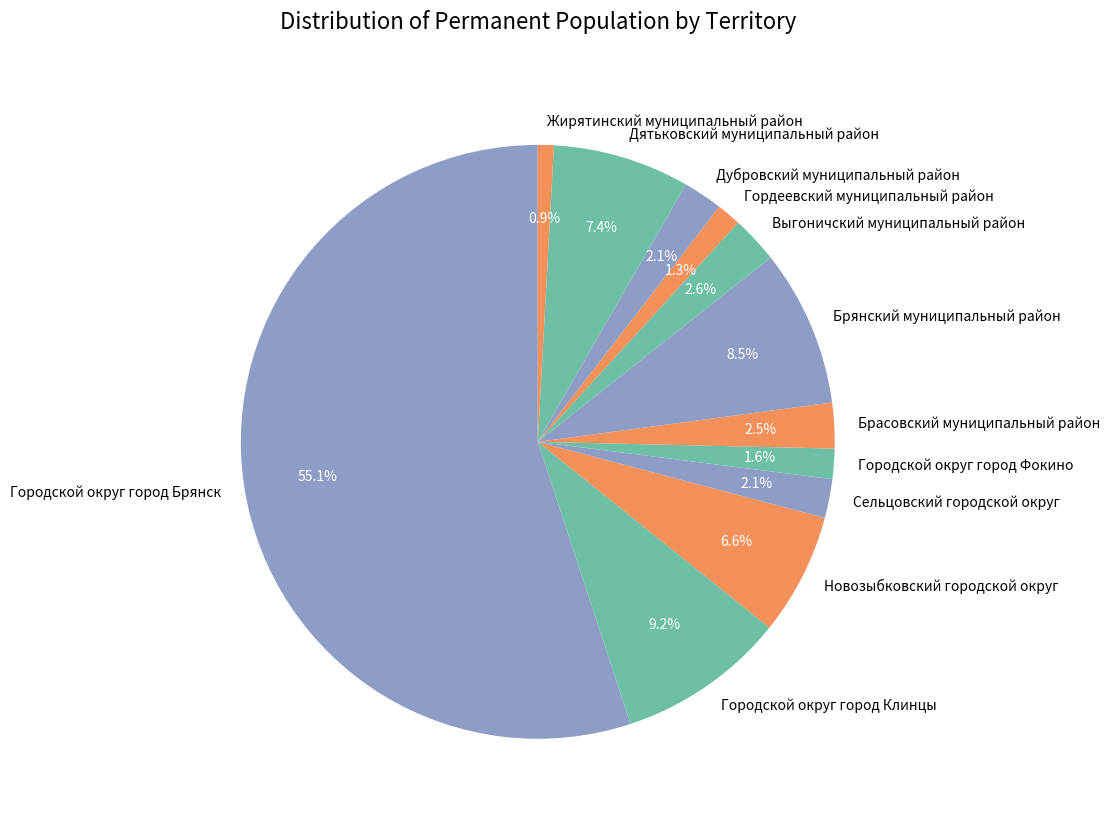

To the nearest percent, what is the difference between the Жирятинский муниципальный район and Брянский муниципальный район slice percentages?

8%